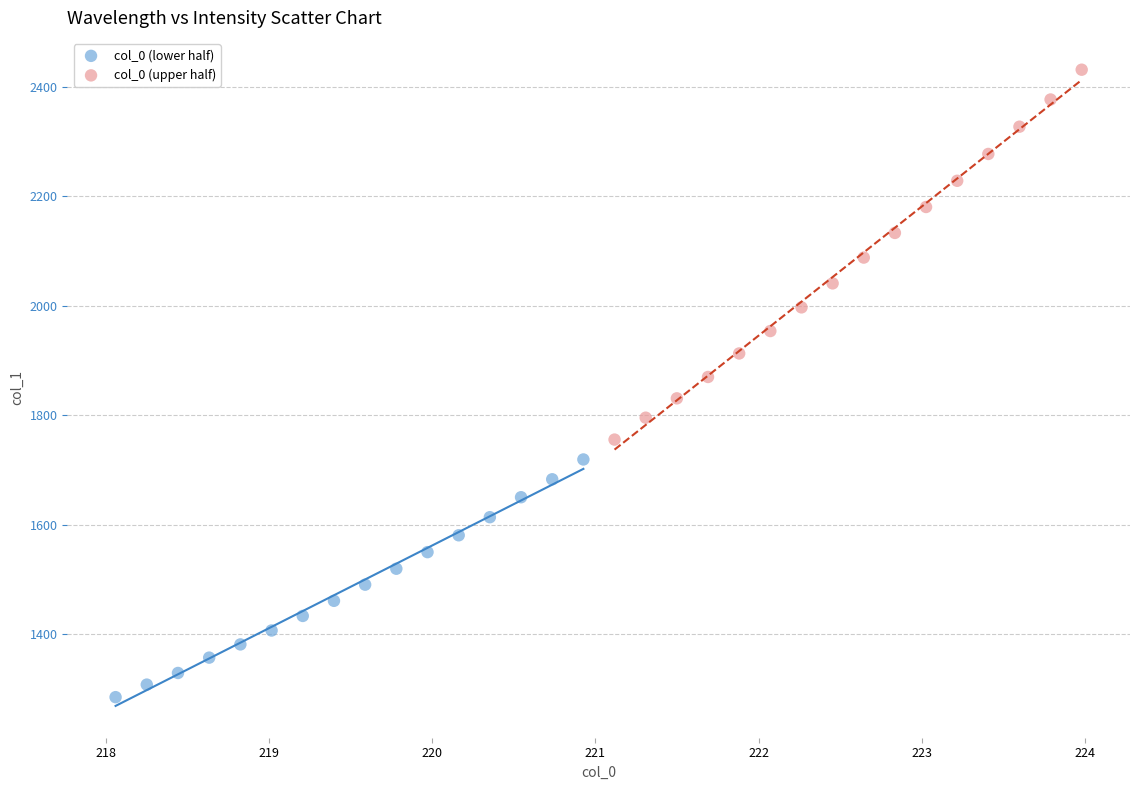

Which series has the widest spread of Y values?

col_0 (upper half)